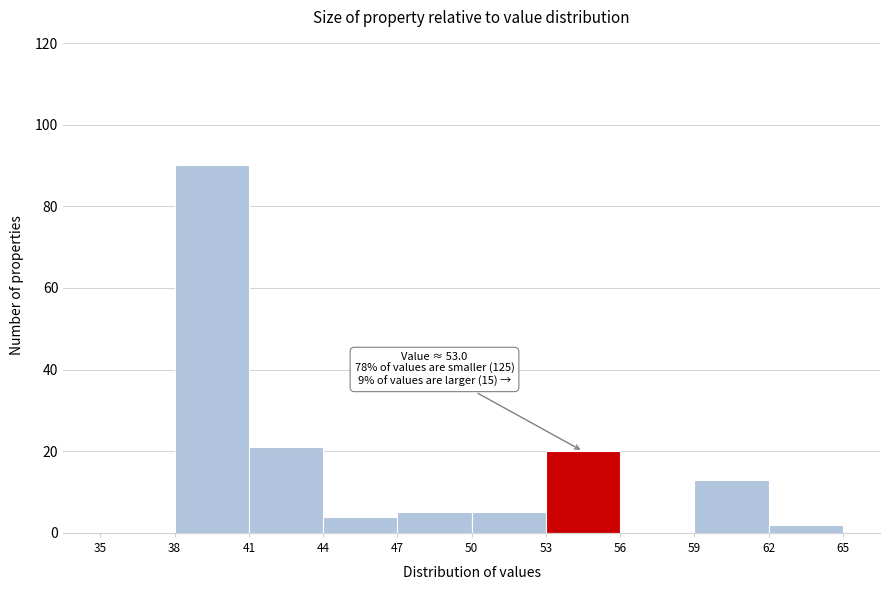

Which range on the x-axis has the tallest bar?

38 to 41